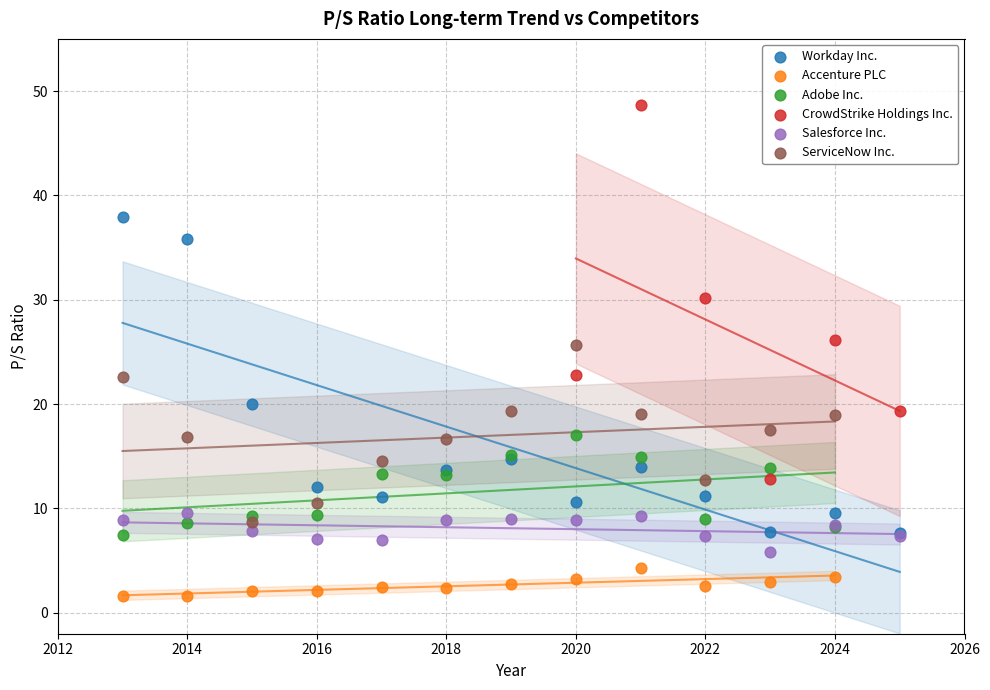

Which series contains the highest Y value?

CrowdStrike Holdings Inc.